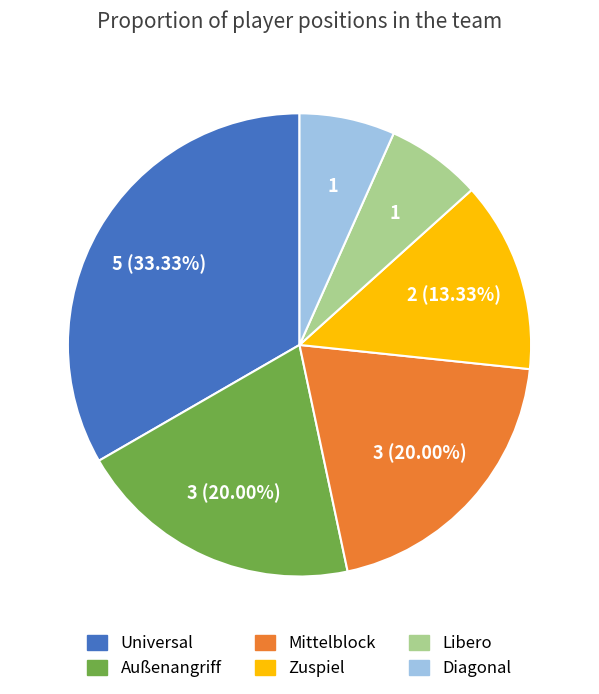

Between Zuspiel and Universal, which is larger?

Universal